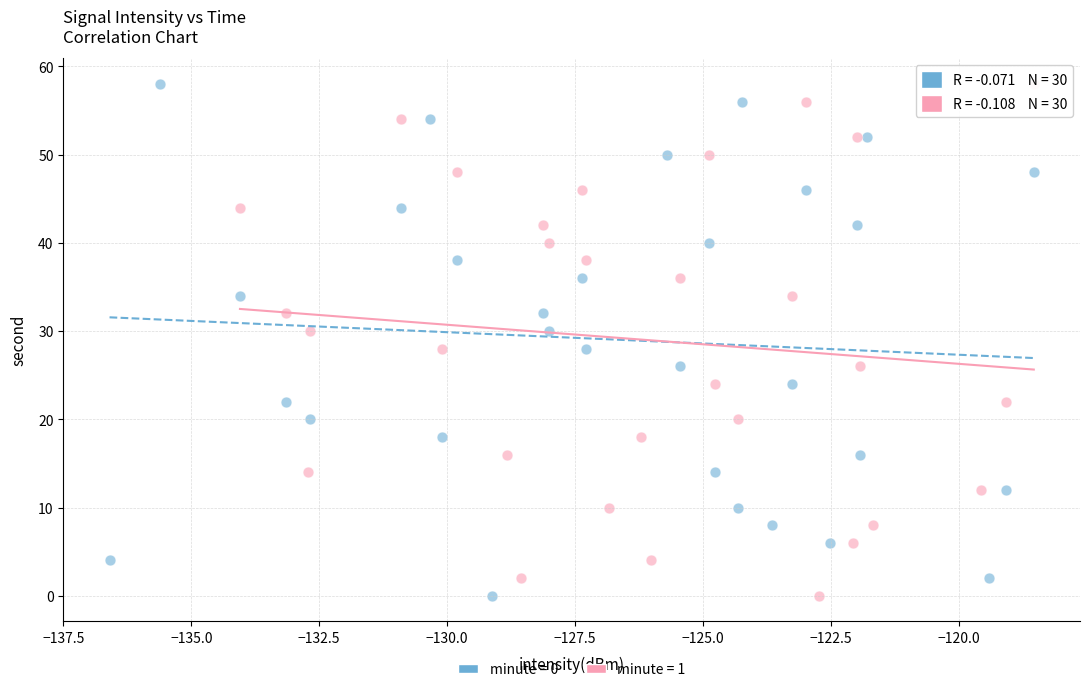

What are all the series names shown in the legend?

minute = 0, minute = 1